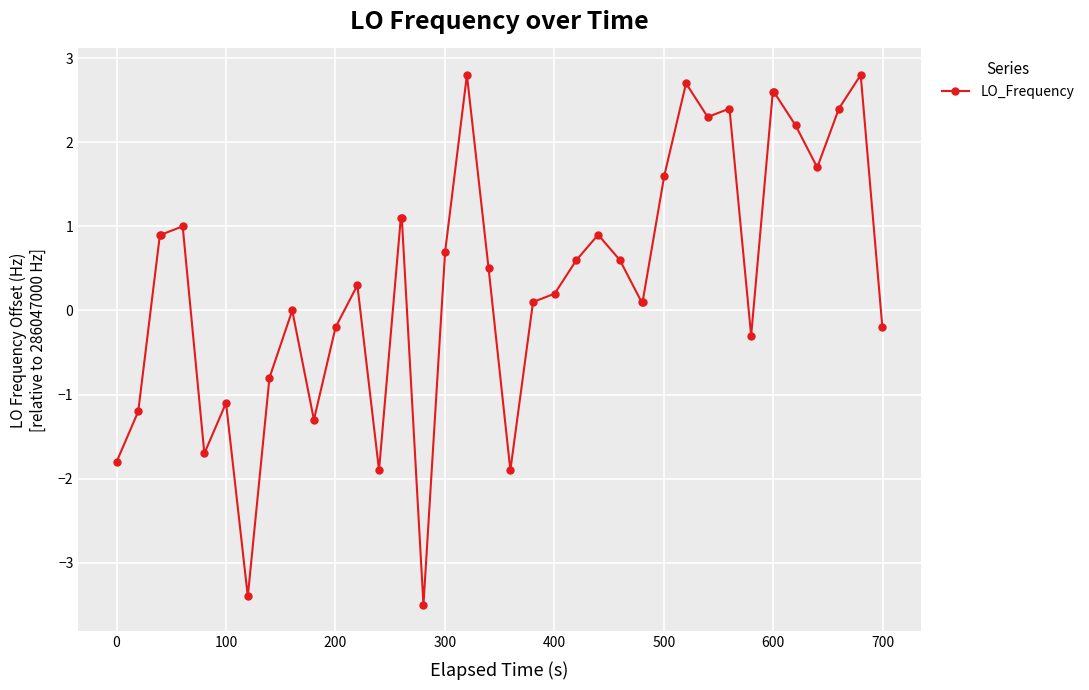

True or false: the data has more than 2 interior local peaks.

True